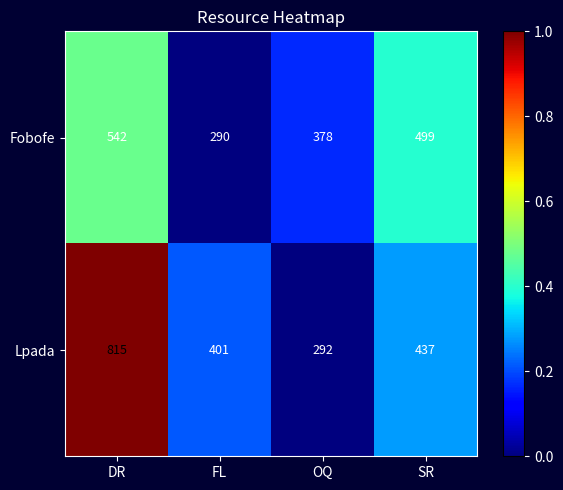

The Lpada series shows 401 at FL. True or false?

True